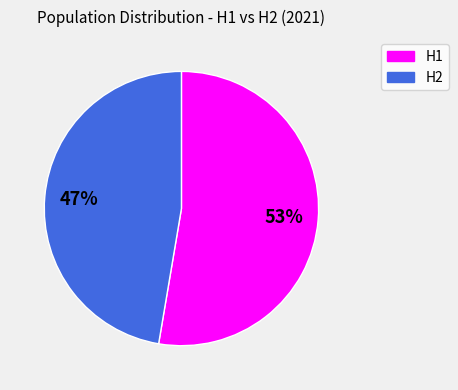

Is there any slice that represents more than half of the pie?

Yes